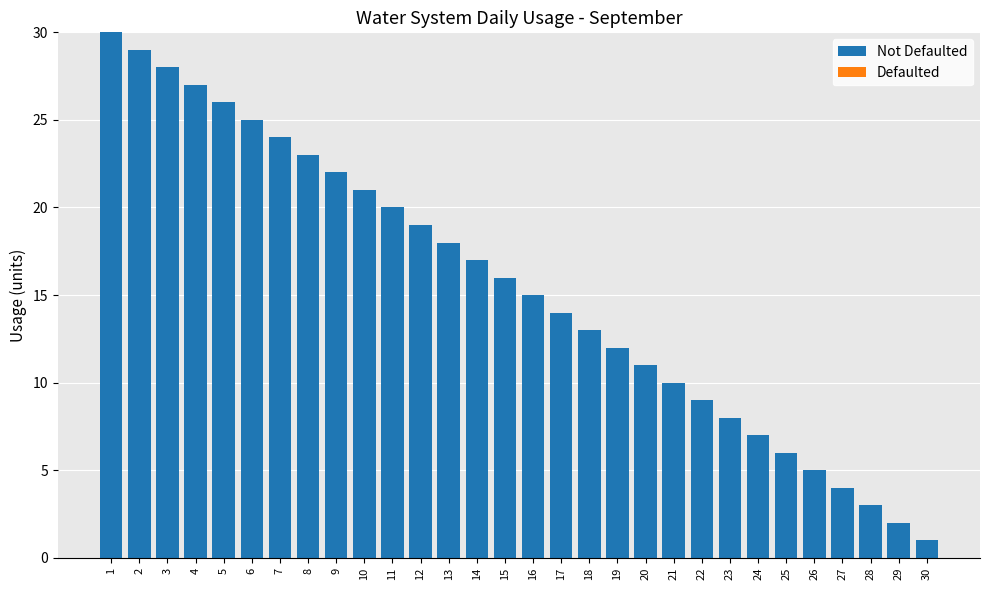

What is the sum of all values?

465